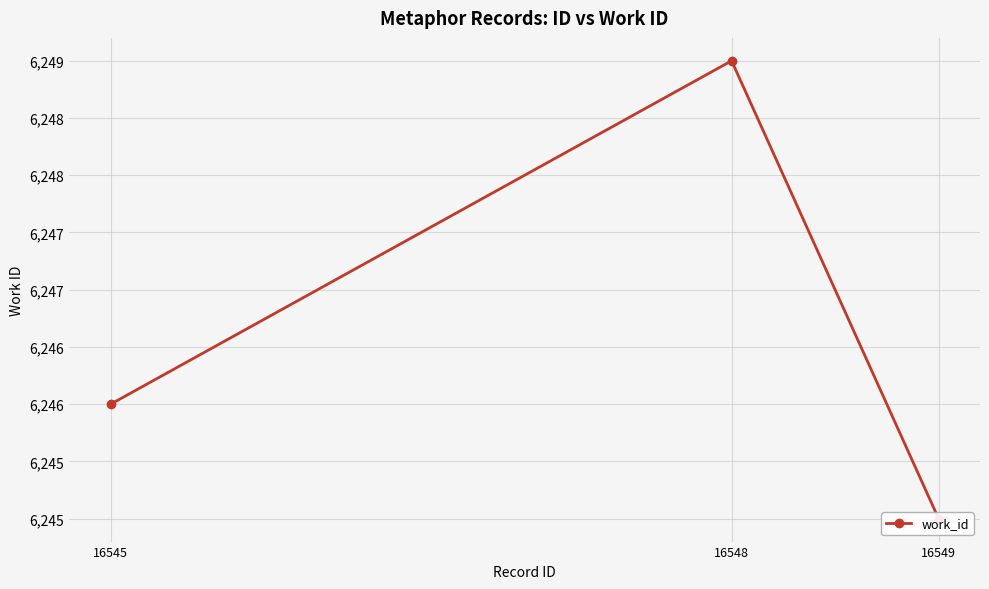

Reading left to right, what are all the values shown in this chart?

6246	6249	6245